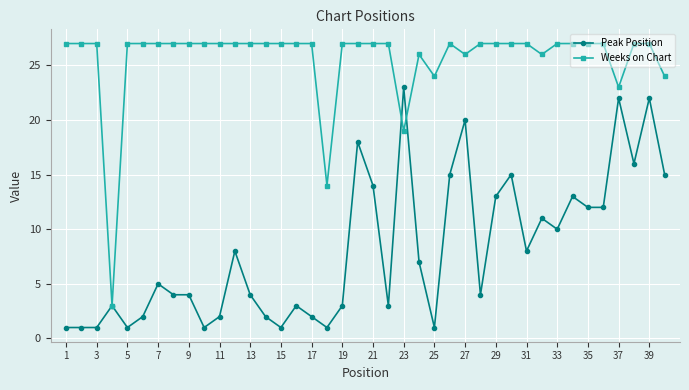

What is the value of the Weeks on Chart point at the 32nd from the left?

26